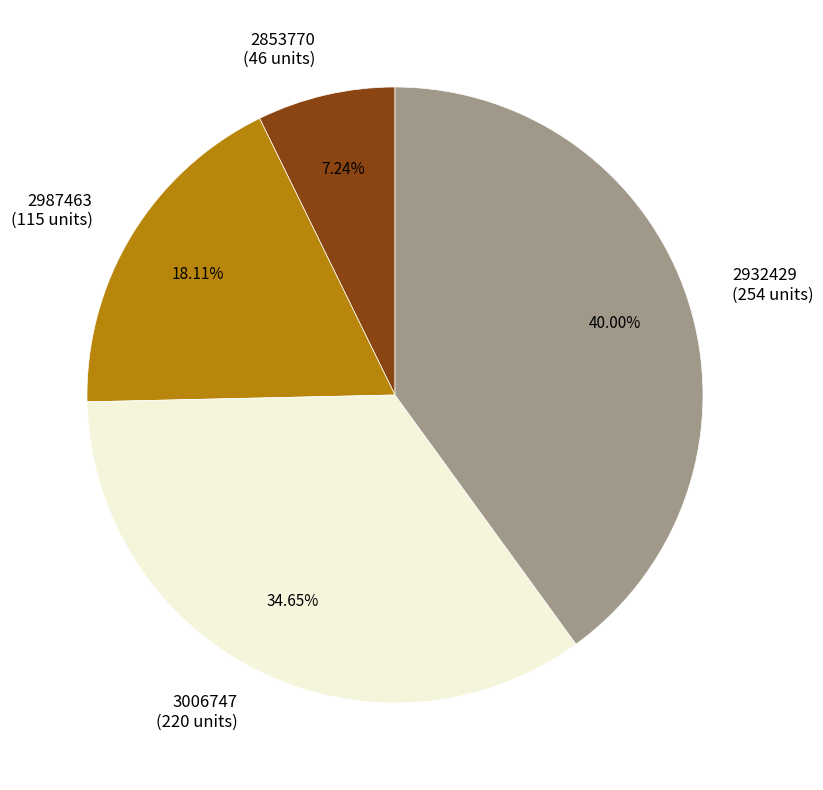

Is it true that 2932429 is 49% of the pie?

False